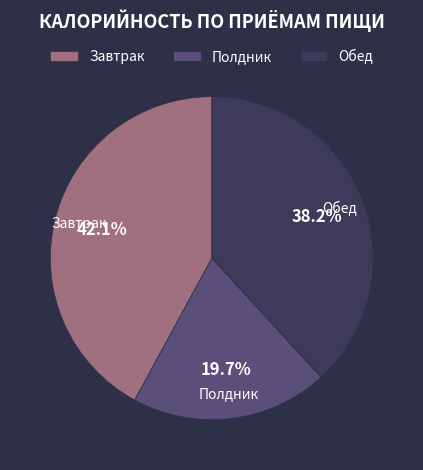

Is there a majority slice in this chart?

No